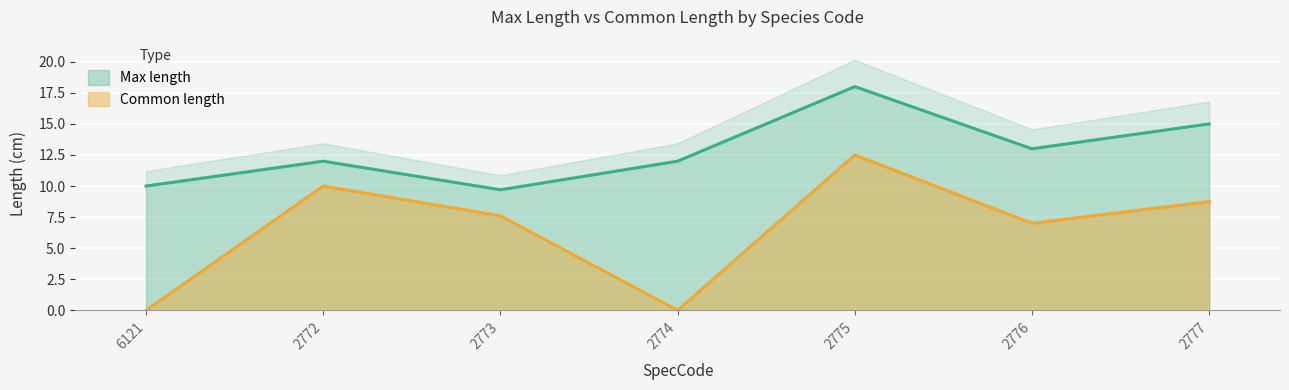

How many interior local peaks does the Common length series have?

2